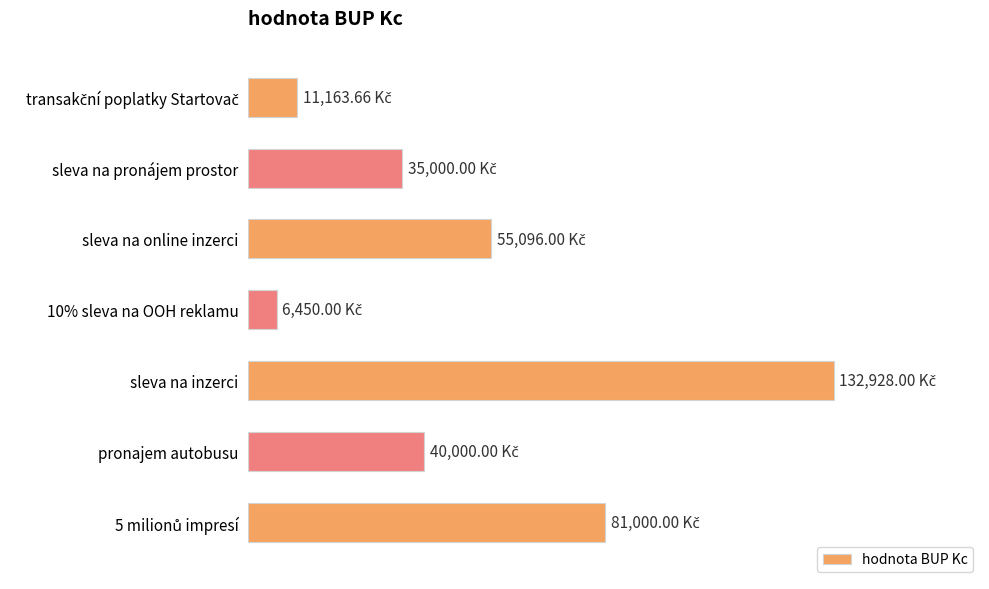

Does the chart contain any negative values?

No